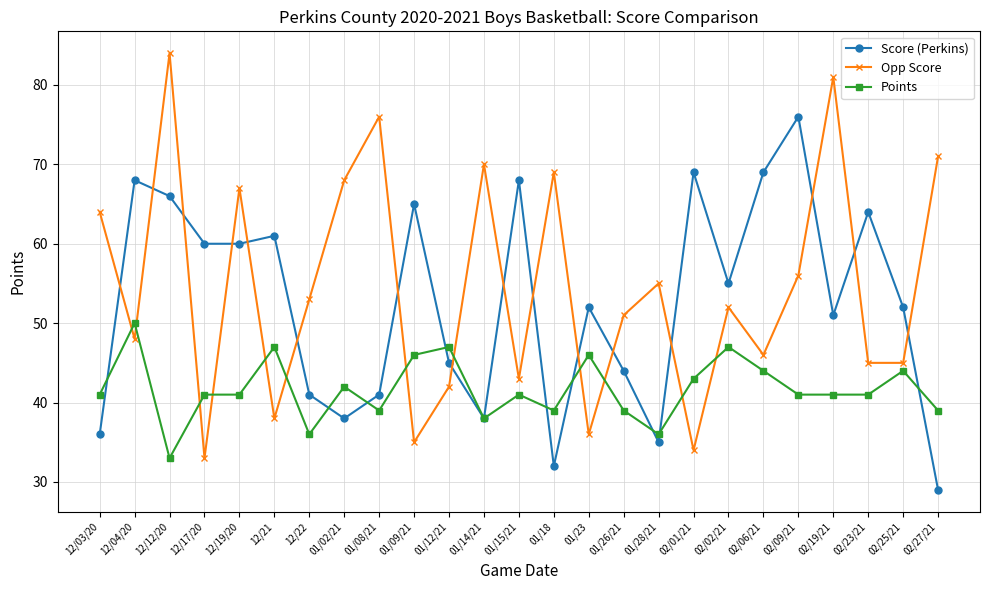

What are all the series names shown in the legend?

Score (Perkins), Opp Score, Points